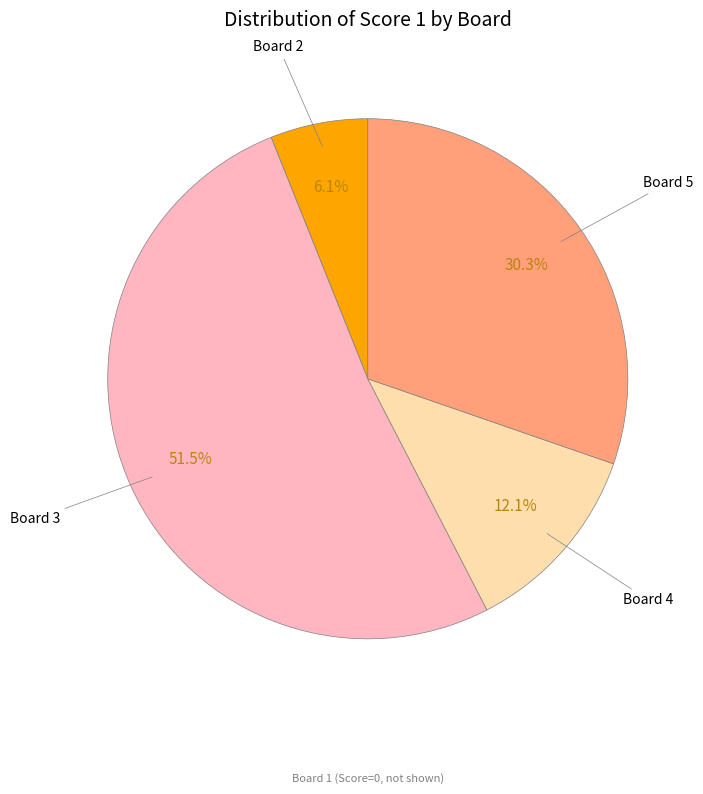

Is there a majority slice in this chart?

Yes